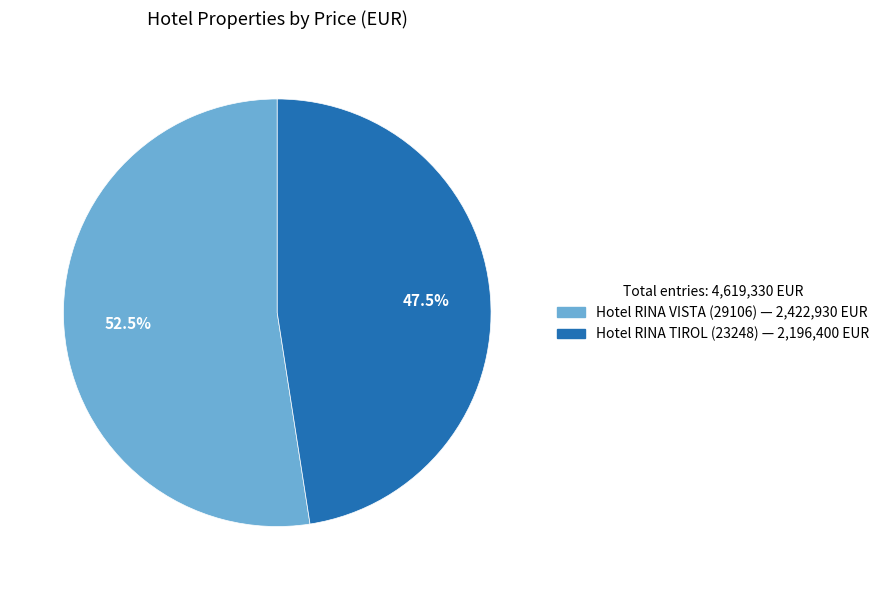

Is there any slice that represents more than half of the pie?

Yes